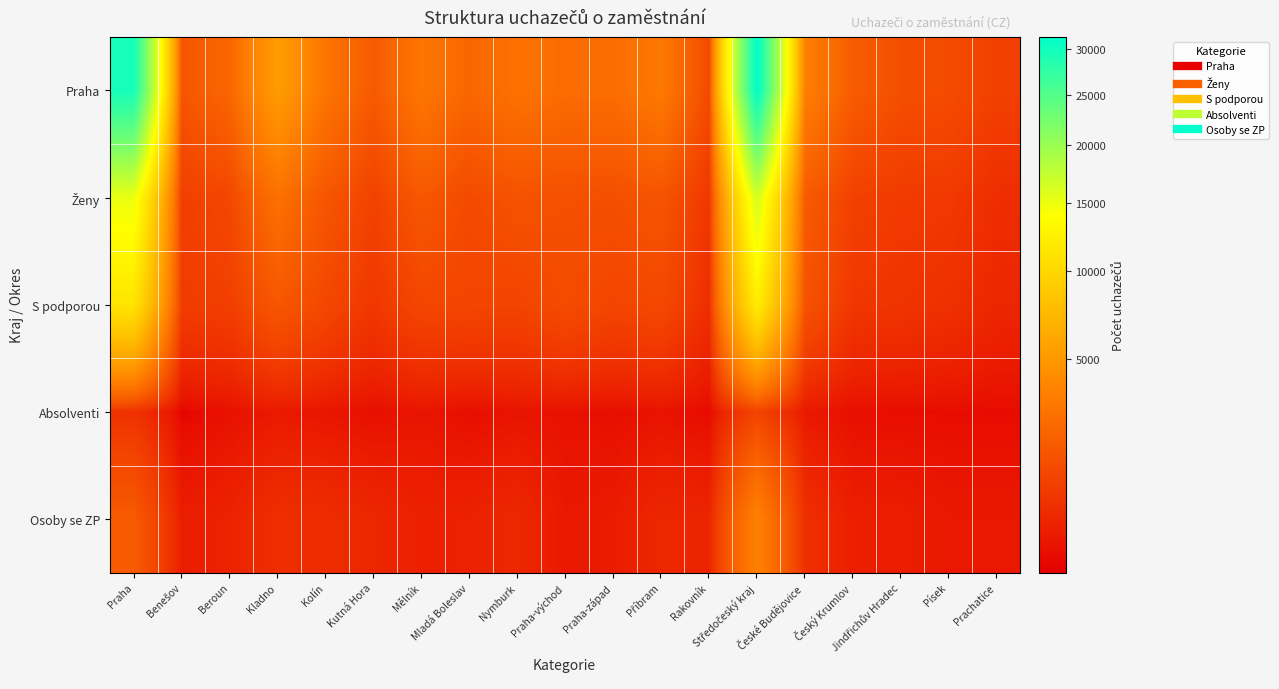

How many data points does each series have?

19